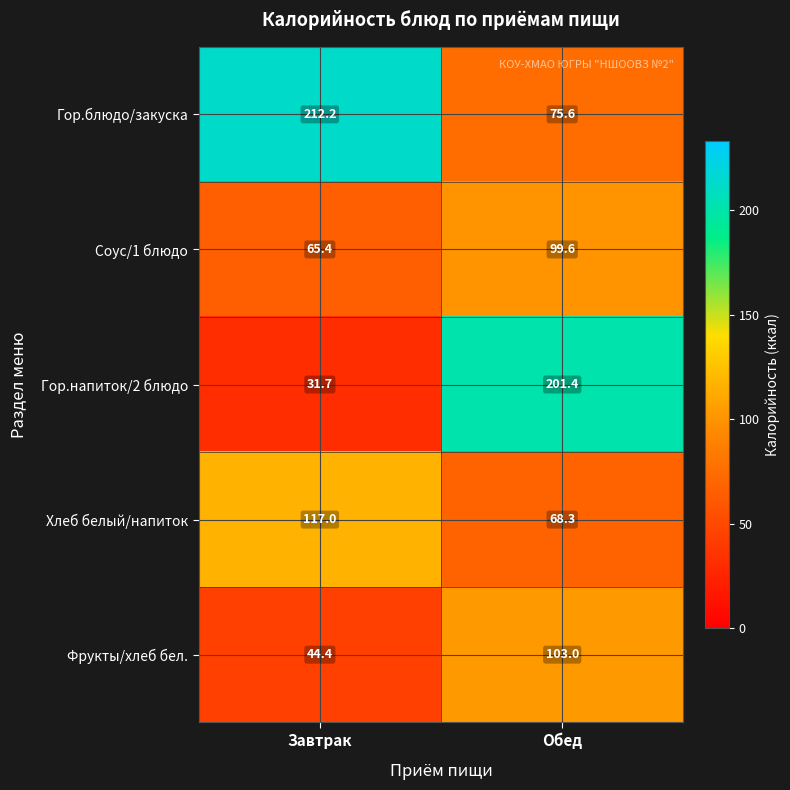

What is the sum of all Хлеб белый/напиток values?

185.3